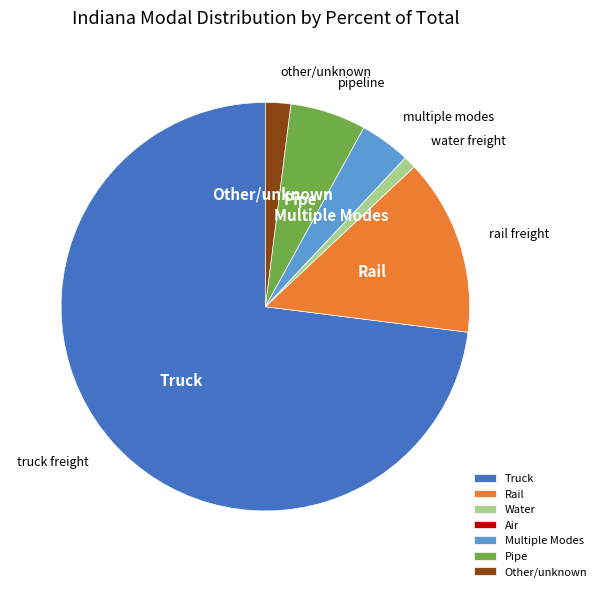

Is it true that Truck is 73% of the pie?

True